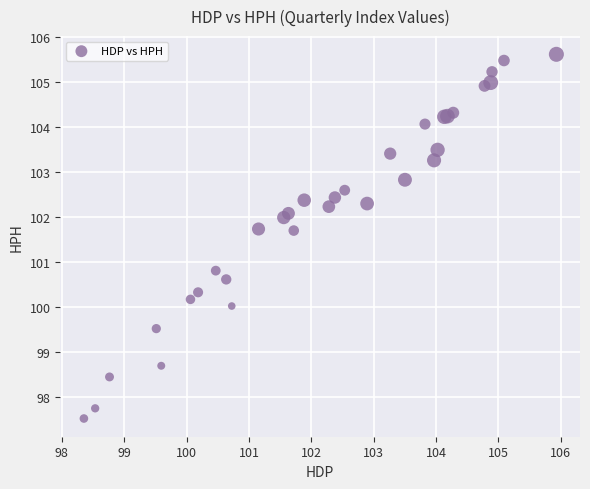

What Y value in the scatter plot is closest to 101?

100.8